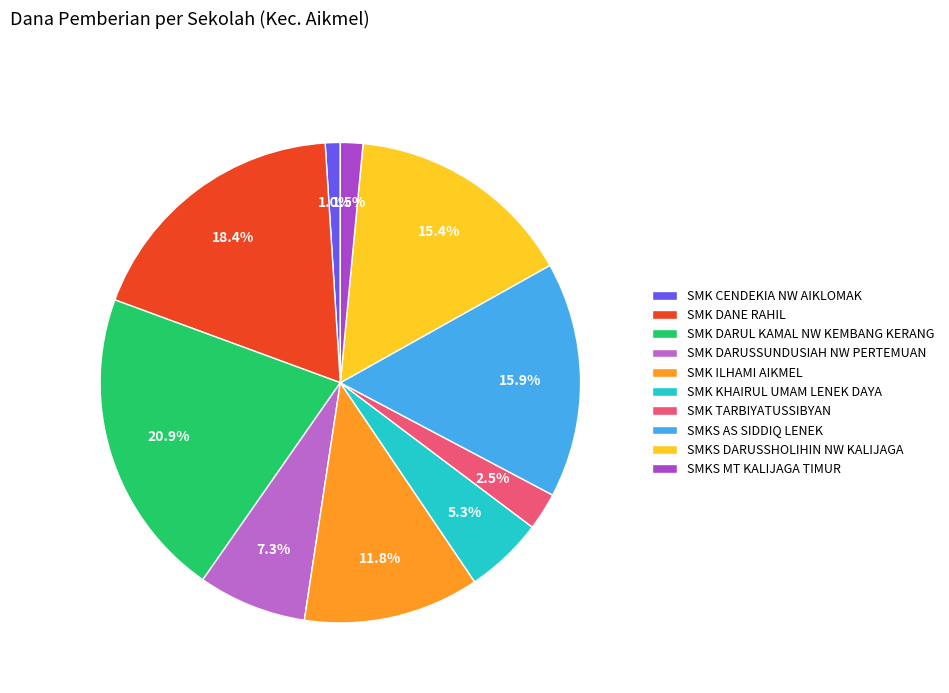

To the nearest percent, what is the difference between the SMKS MT KALIJAGA TIMUR and SMK DARUSSUNDUSIAH NW PERTEMUAN slice percentages?

6%